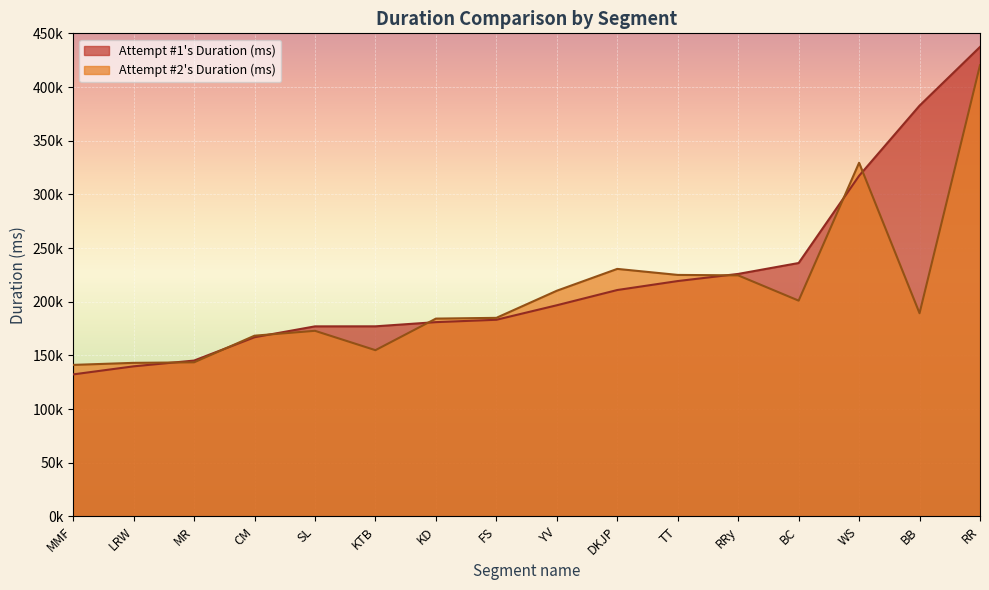

List the series in order of their overall mean, lowest first.

Attempt #2's Duration (ms), Attempt #1's Duration (ms)